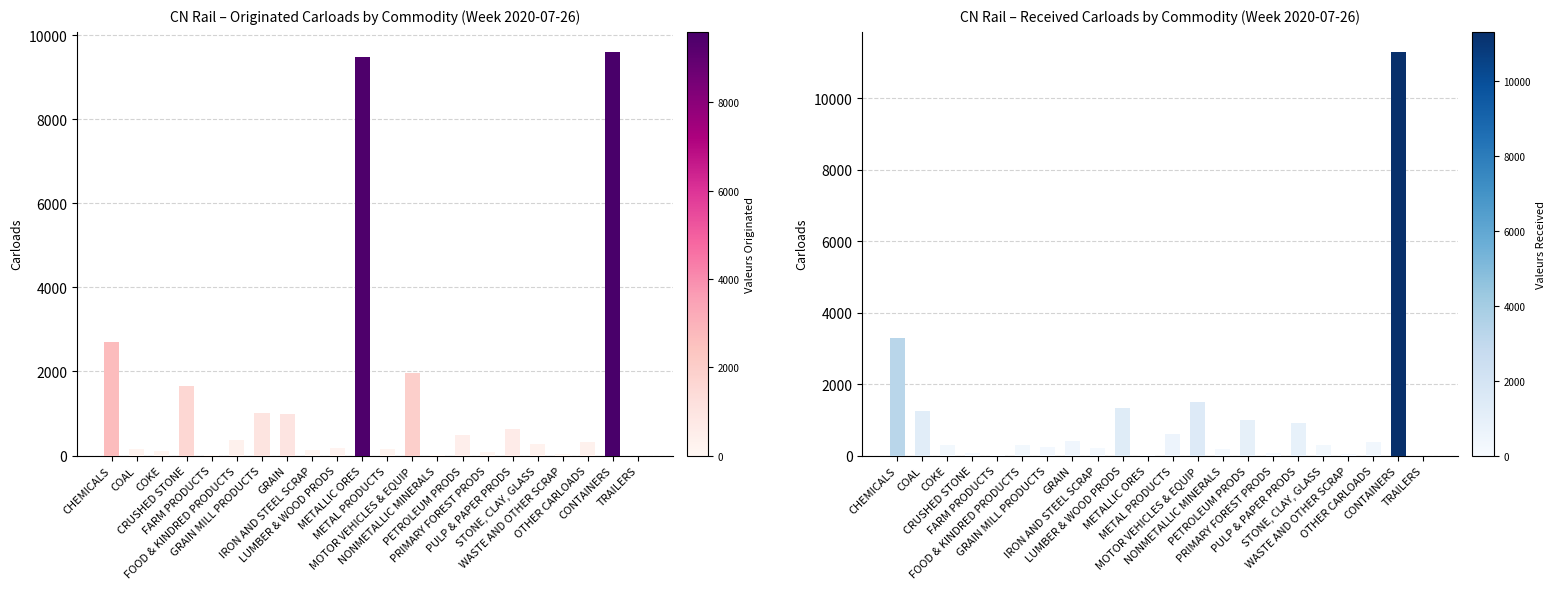

How many categories are shown in the chart?

22